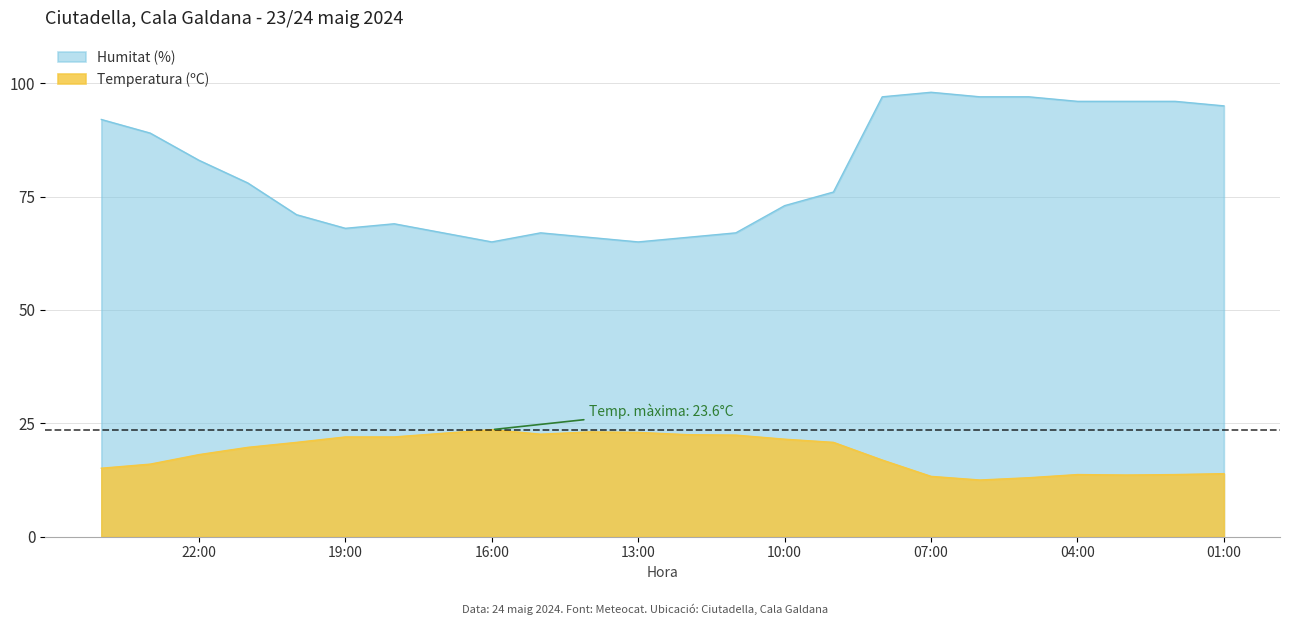

At which category is the sum across all series the highest?

08:00